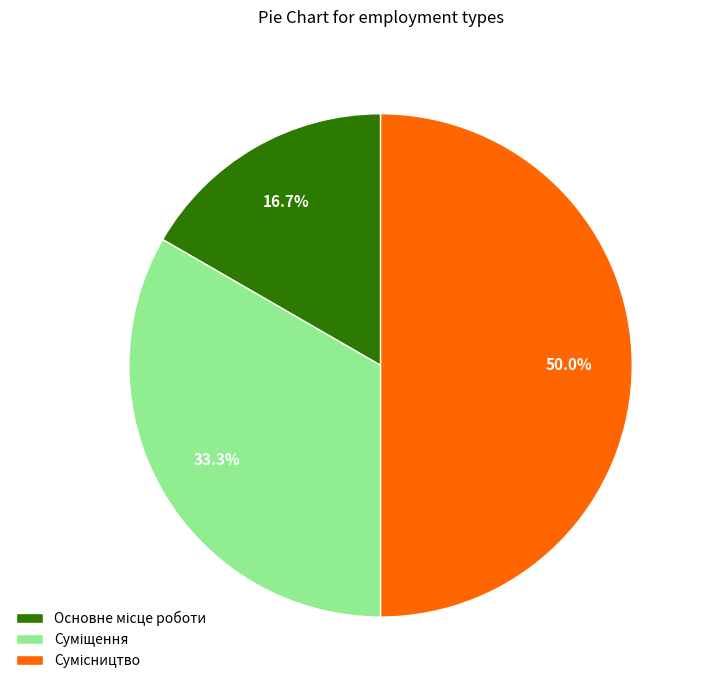

What is the change in value from Суміщення to Сумісництво?

+1